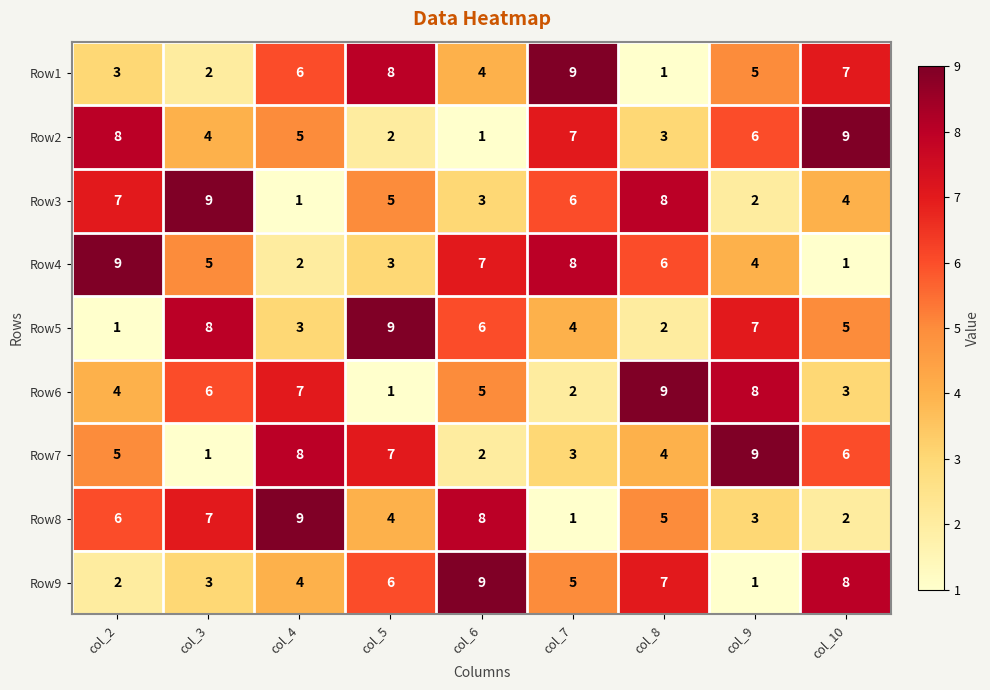

True or false: Row4 has a value of 8 at col_7.

True